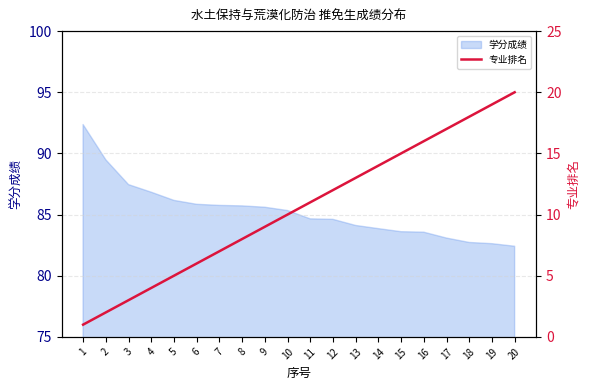

How many lines are shown in the chart?

1